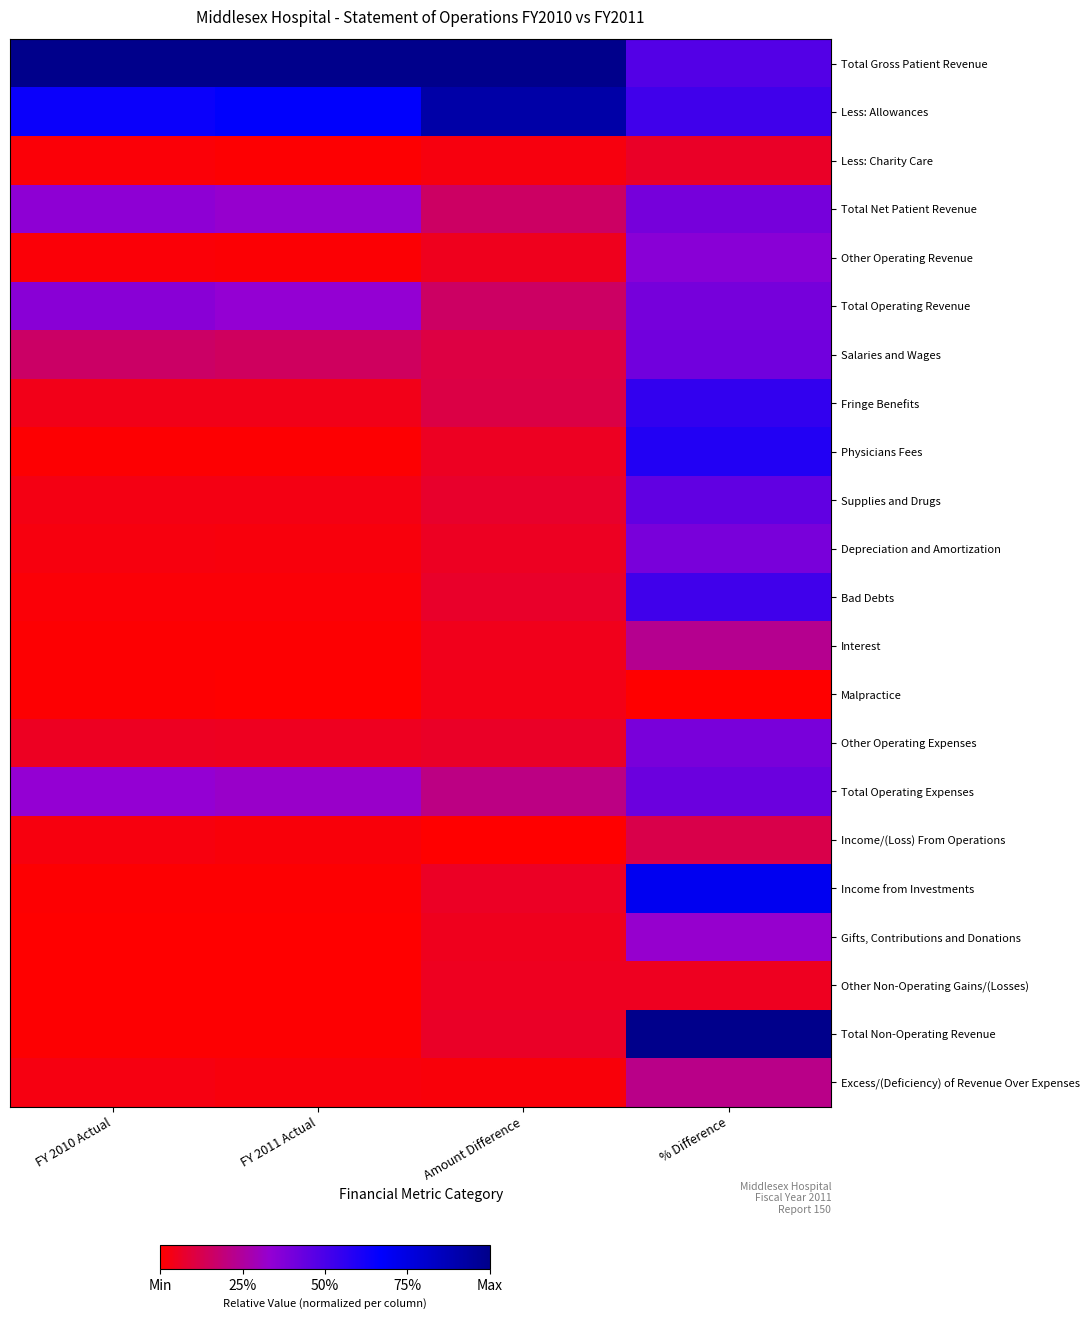

At how many categories does at least one series exceed 0?

4